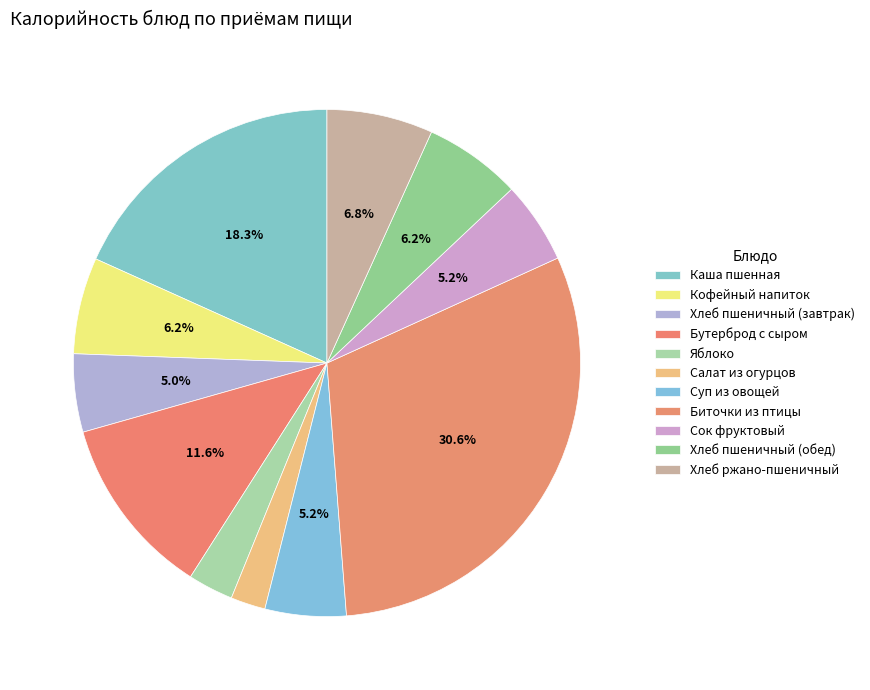

Count the number of slices in the pie.

11